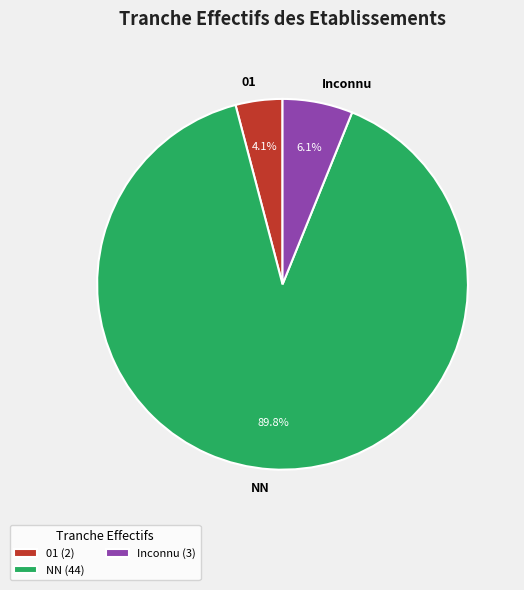

What is the largest slice in the pie chart?

NN